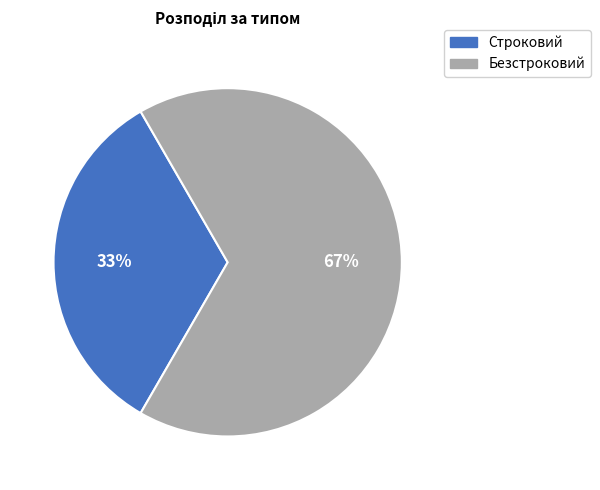

Between Безстроковий and Строковий, which is larger?

Безстроковий